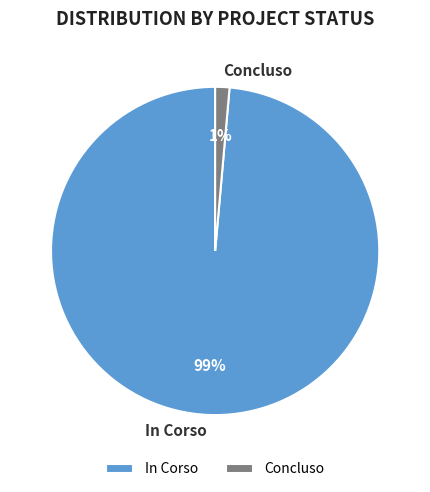

Rank the categories by value from lowest to highest.

Concluso, In Corso